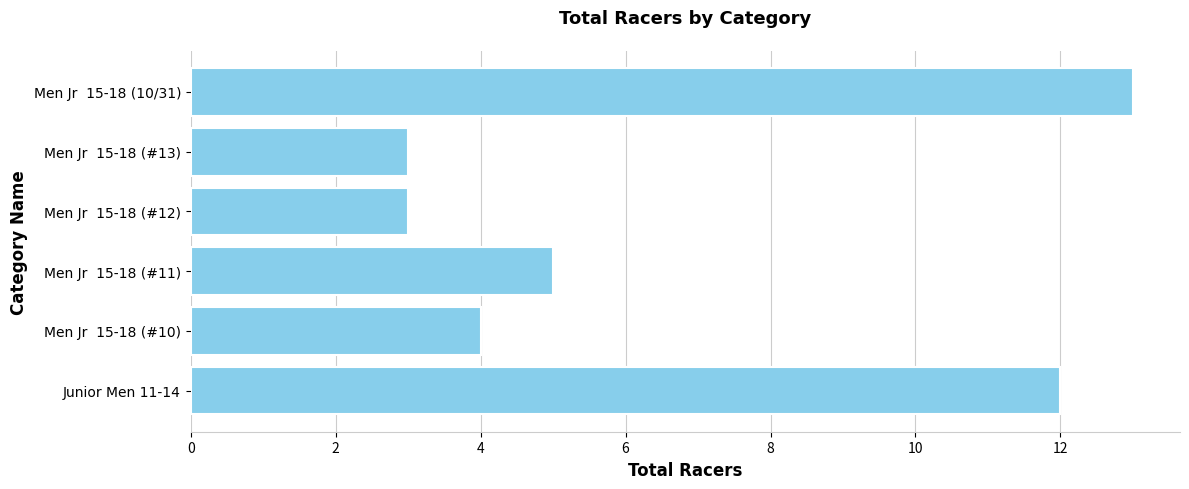

True or false: the data shows 3 at Men Jr  15-18 (#13).

True